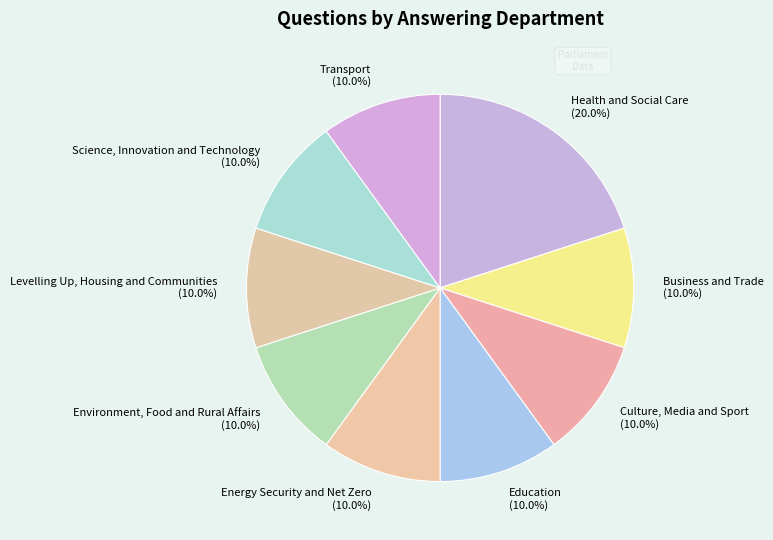

Approximately how many times larger is the value at Levelling Up, Housing and Communities compared to Environment, Food and Rural Affairs?

1.0